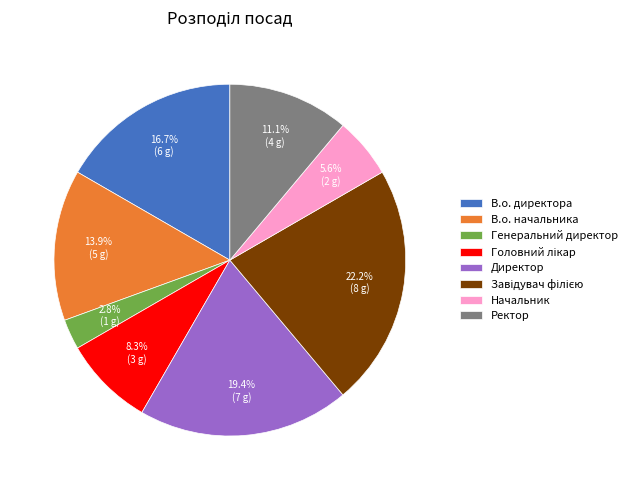

To the nearest percent, what portion does Генеральний директор represent?

3%